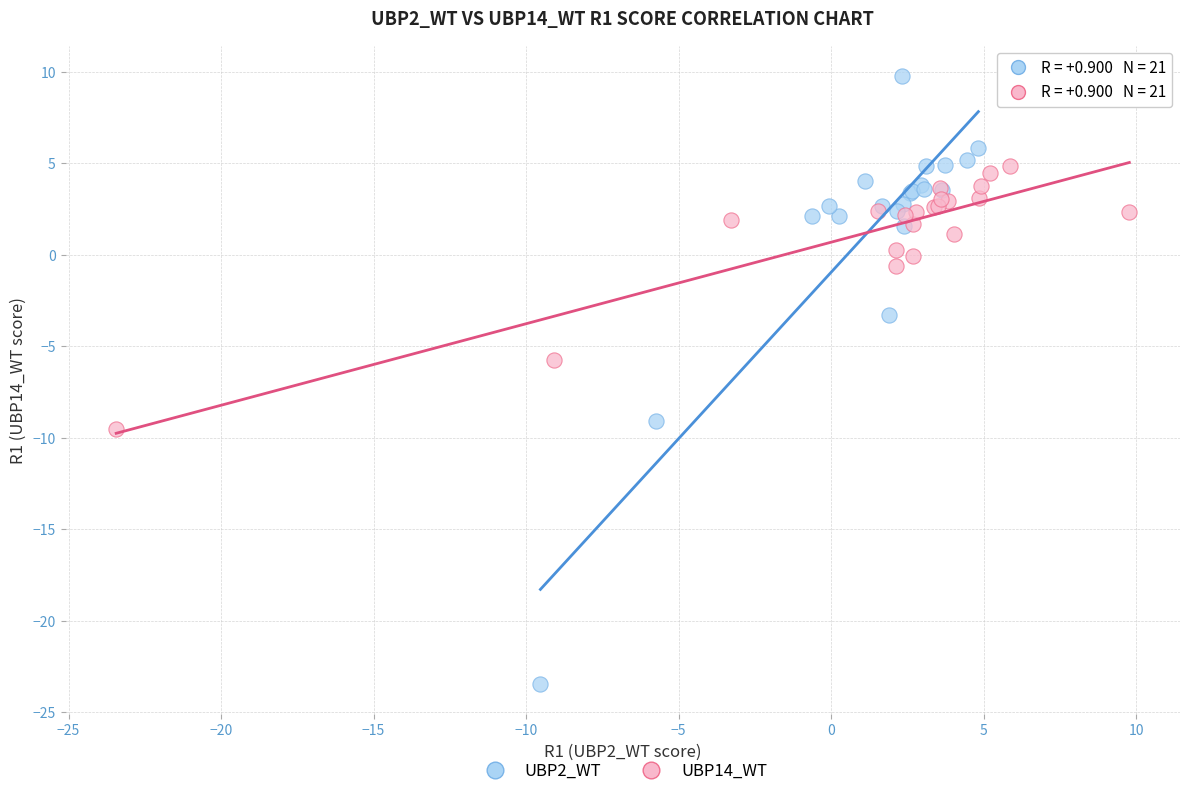

Which series contains the lowest Y value?

UBP2_WT